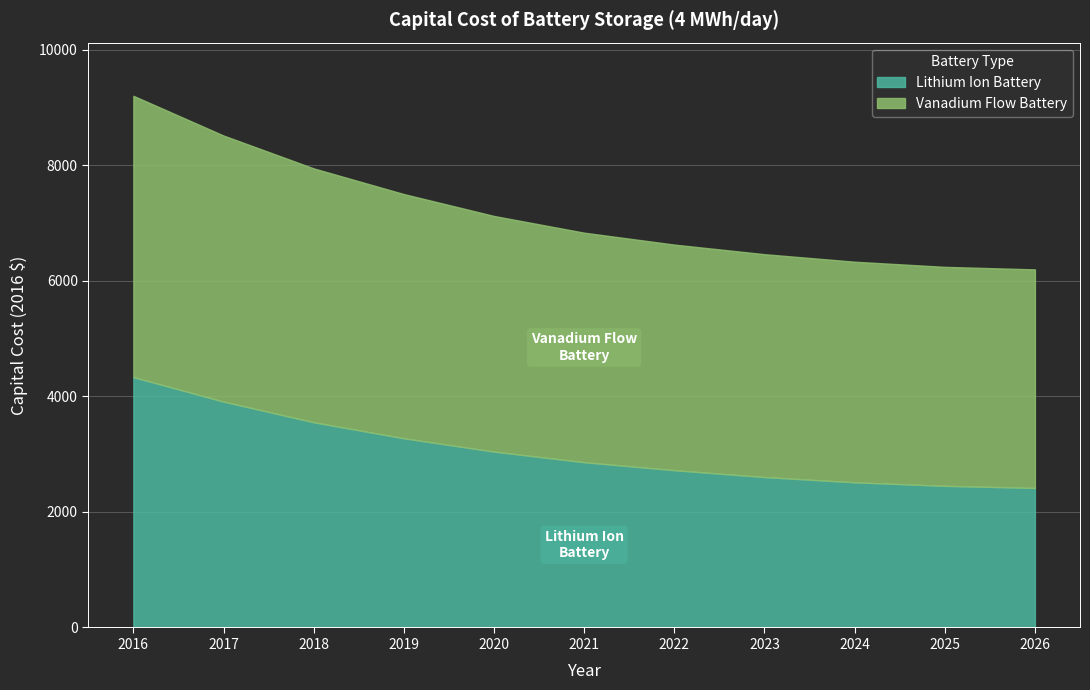

What is the approximate value of Lithium Ion Battery at 2018?

3550.7